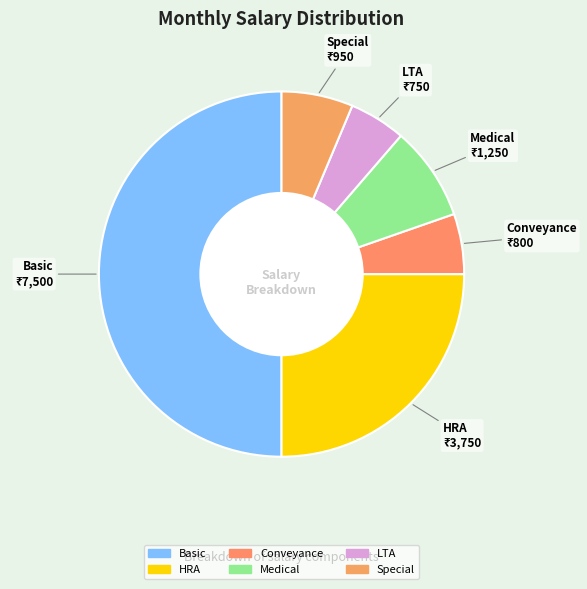

Count the number of slices in the pie.

6